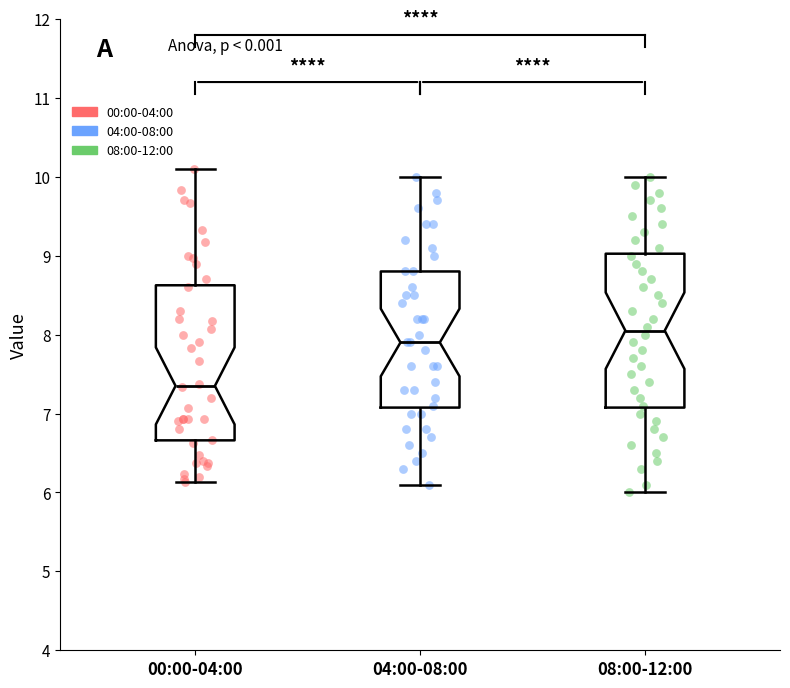

Reading left to right, transcribe this box plot: for each box, give where its median line is, the range the box spans, and where its two whiskers end, as read against the y-axis. The values are not printed on the chart, so give them approximately, as read against the axis.

00:00-04:00: median 7.4, box 6.7 to 8.6, whiskers 6.1 to 10.1
04:00-08:00: median 7.9, box 7.1 to 8.8, whiskers 6.1 to 10.0
08:00-12:00: median 8.1, box 7.1 to 9.0, whiskers 6.0 to 10.0